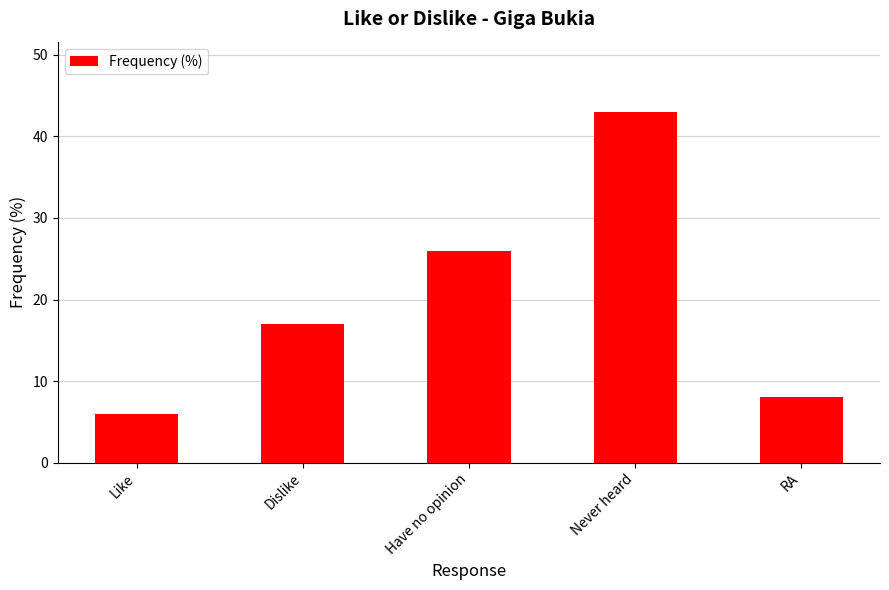

The value at RA is 5. True or false?

False